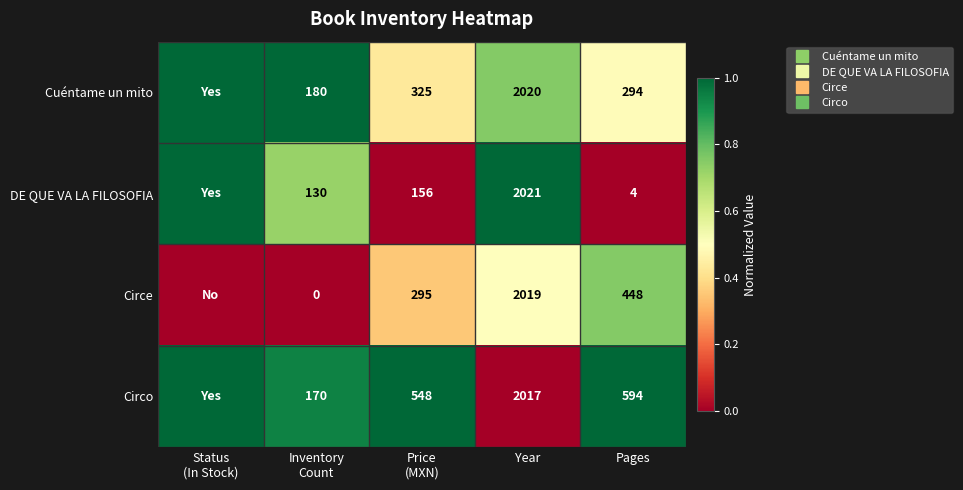

List the series in order of their peak value, lowest first.

Circe, Cuéntame un mito, DE QUE VA LA FILOSOFIA, Circo